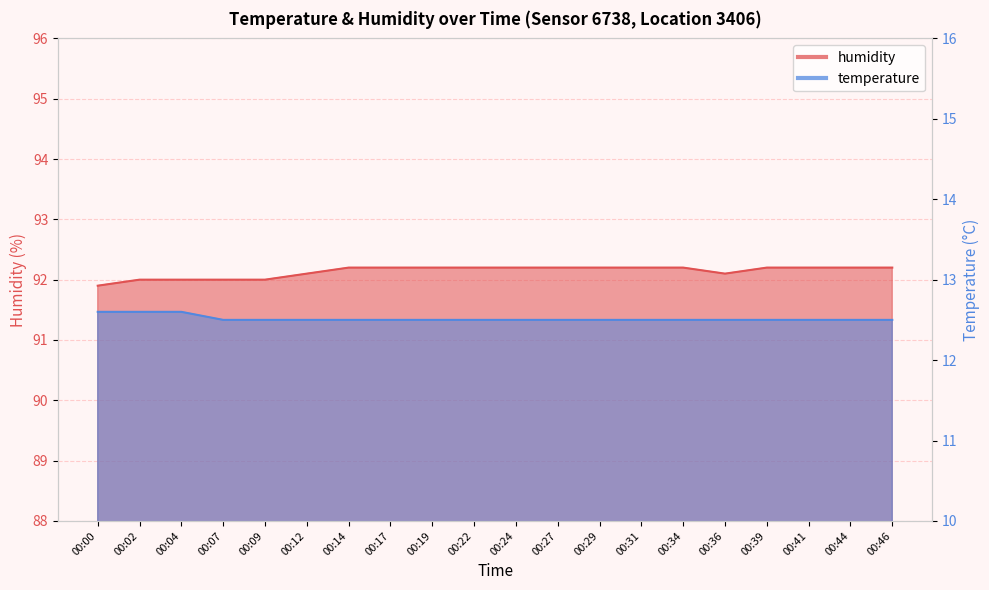

What is the spread (max minus min) of values at 00:27?

79.7